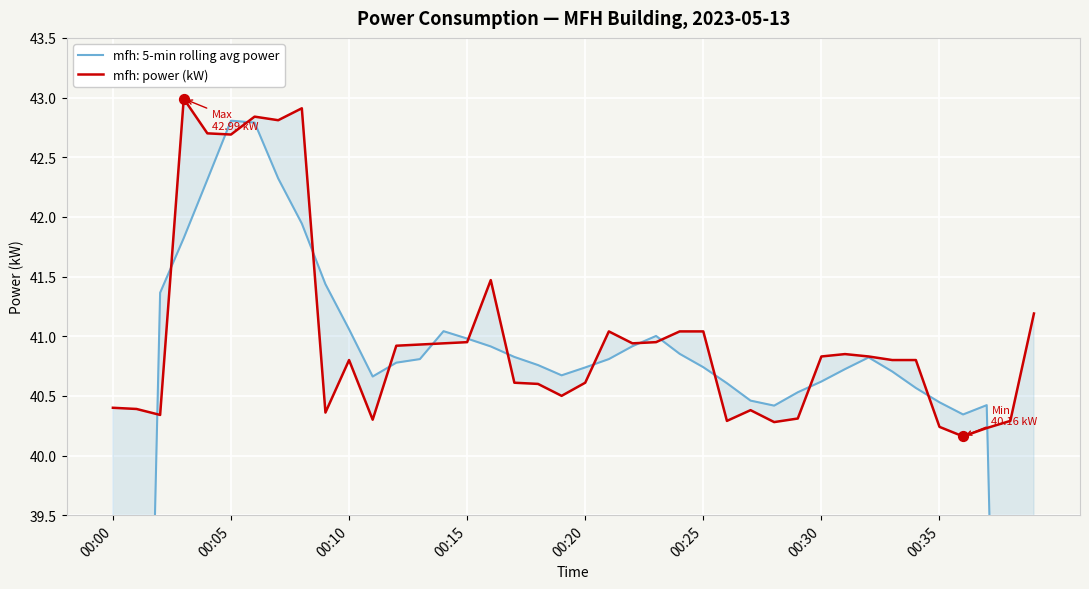

Which has a higher value, 22 or 36?

22